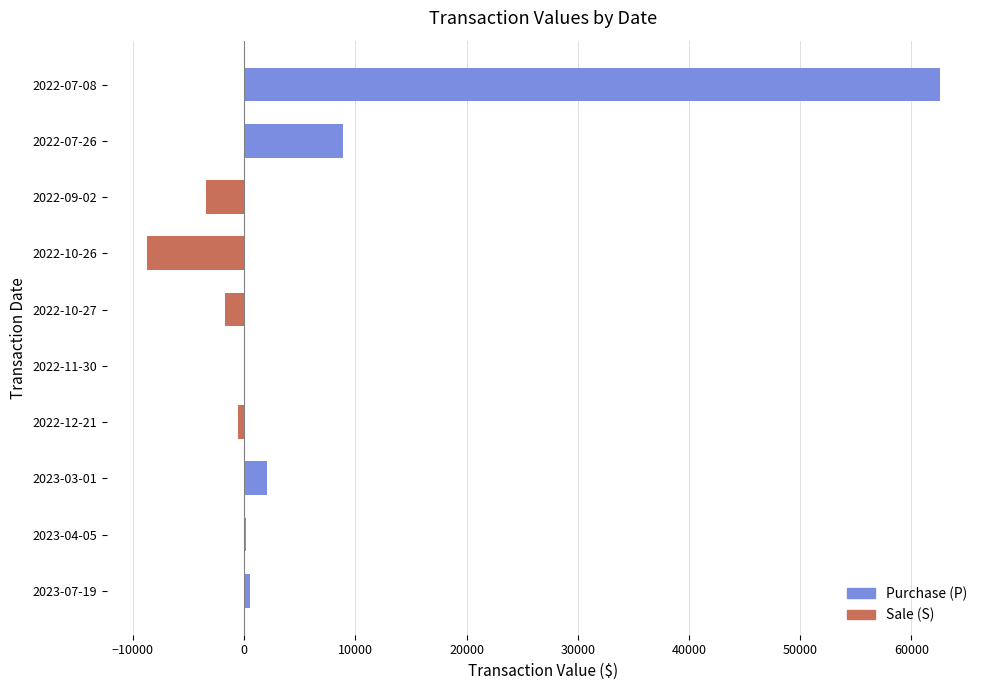

The value at 2022-10-27 is -1703. True or false?

True